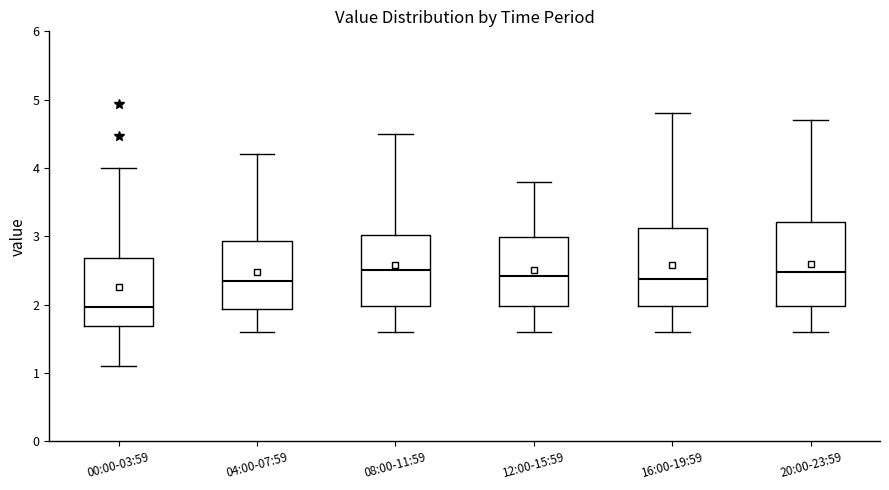

Reading left to right, transcribe this box plot: for each box, give where its median line is, the range the box spans, and where its two whiskers end, as read against the y-axis. The values are not printed on the chart, so give them approximately, as read against the axis.

00:00-03:59: median 2.0, box 1.7 to 2.7, whiskers 1.1 to 4.0
04:00-07:59: median 2.4, box 1.9 to 2.9, whiskers 1.6 to 4.2
08:00-11:59: median 2.5, box 2.0 to 3.0, whiskers 1.6 to 4.5
12:00-15:59: median 2.4, box 2.0 to 3.0, whiskers 1.6 to 3.8
16:00-19:59: median 2.4, box 2.0 to 3.1, whiskers 1.6 to 4.8
20:00-23:59: median 2.5, box 2.0 to 3.2, whiskers 1.6 to 4.7